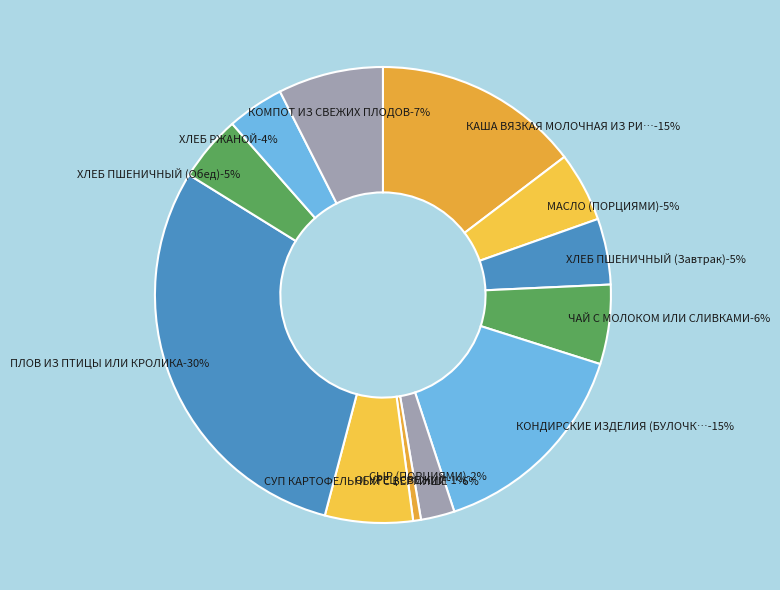

Does any single category account for the majority?

No